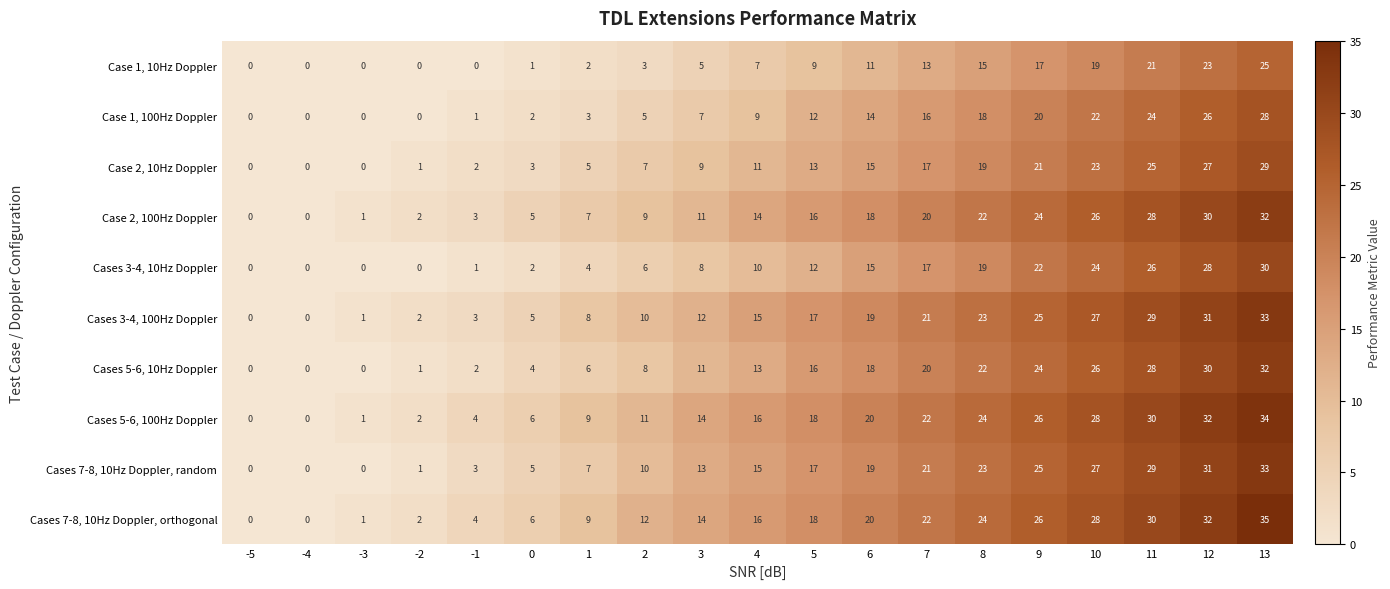

What is the maximum value for Cases 7-8, 10Hz Doppler, orthogonal?

35